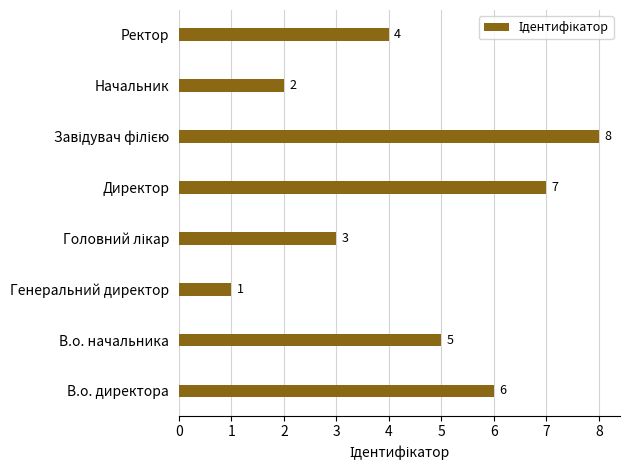

The value at В.о. начальника is 5. True or false?

True